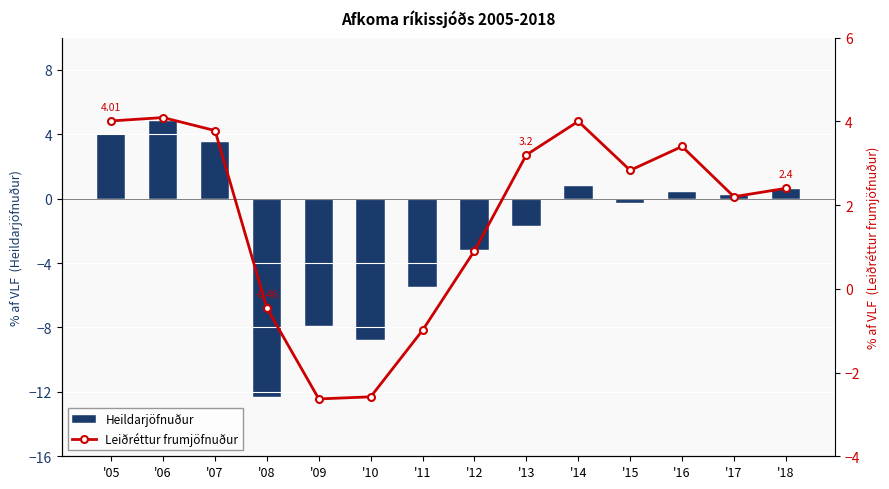

What is the difference between the Heildarjöfnuður values at '12 and '13?

1.5